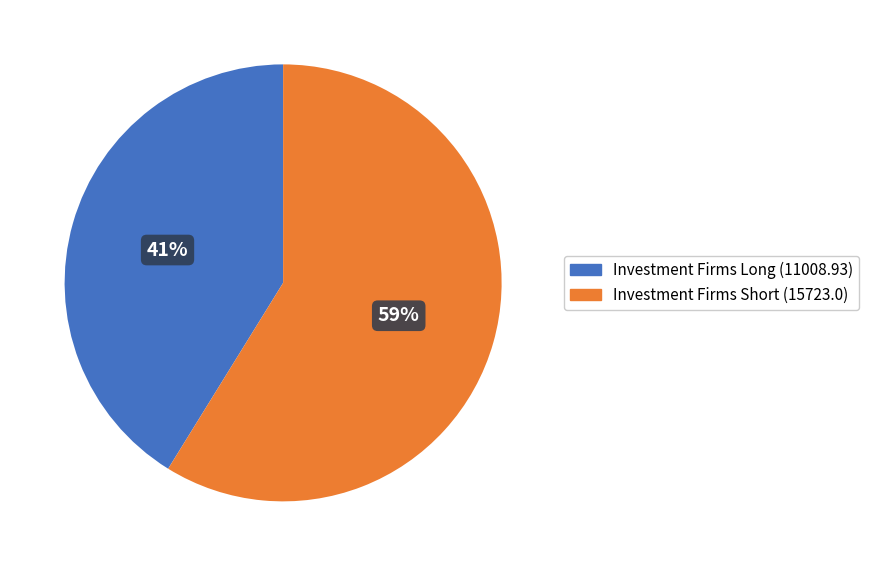

Is there a majority slice in this chart?

Yes